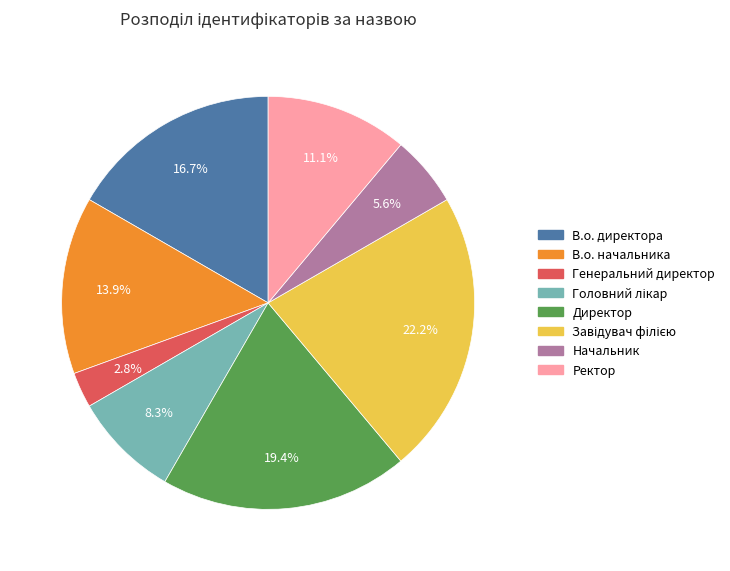

To the nearest percent, what is the average slice percentage?

12%